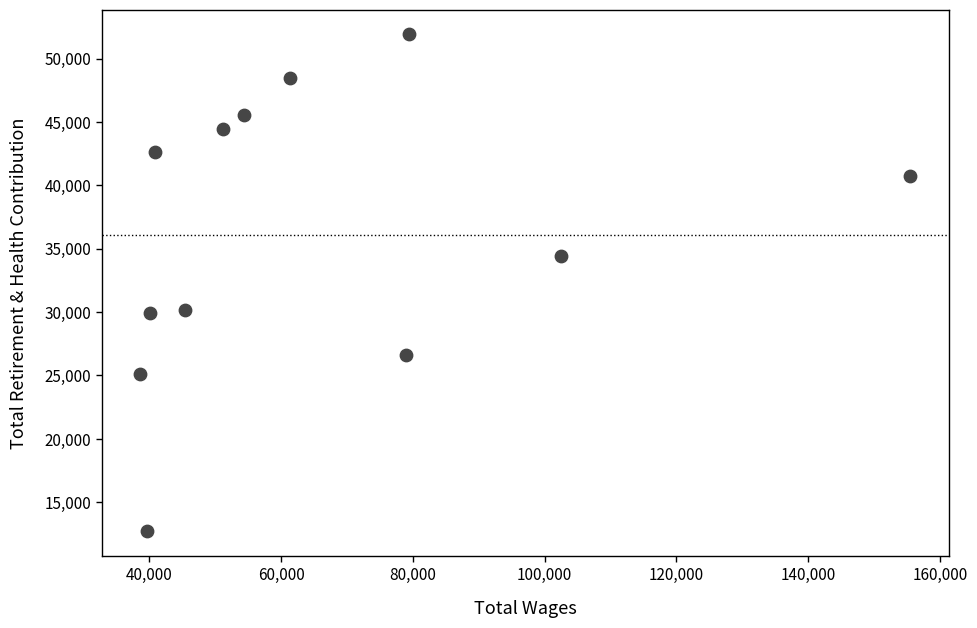

What is the range of X values (max minus min)?

116856